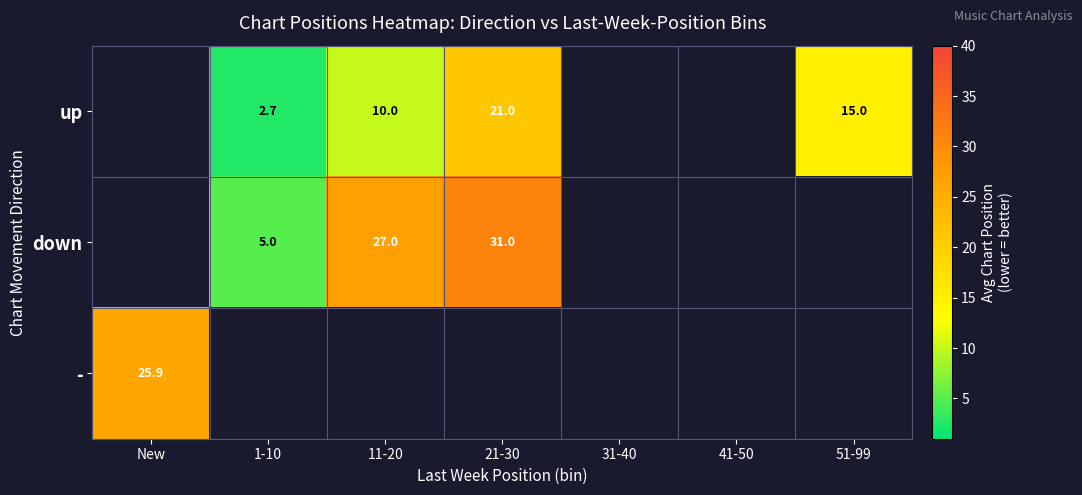

List the series in order of their overall mean, highest first.

up, down, -